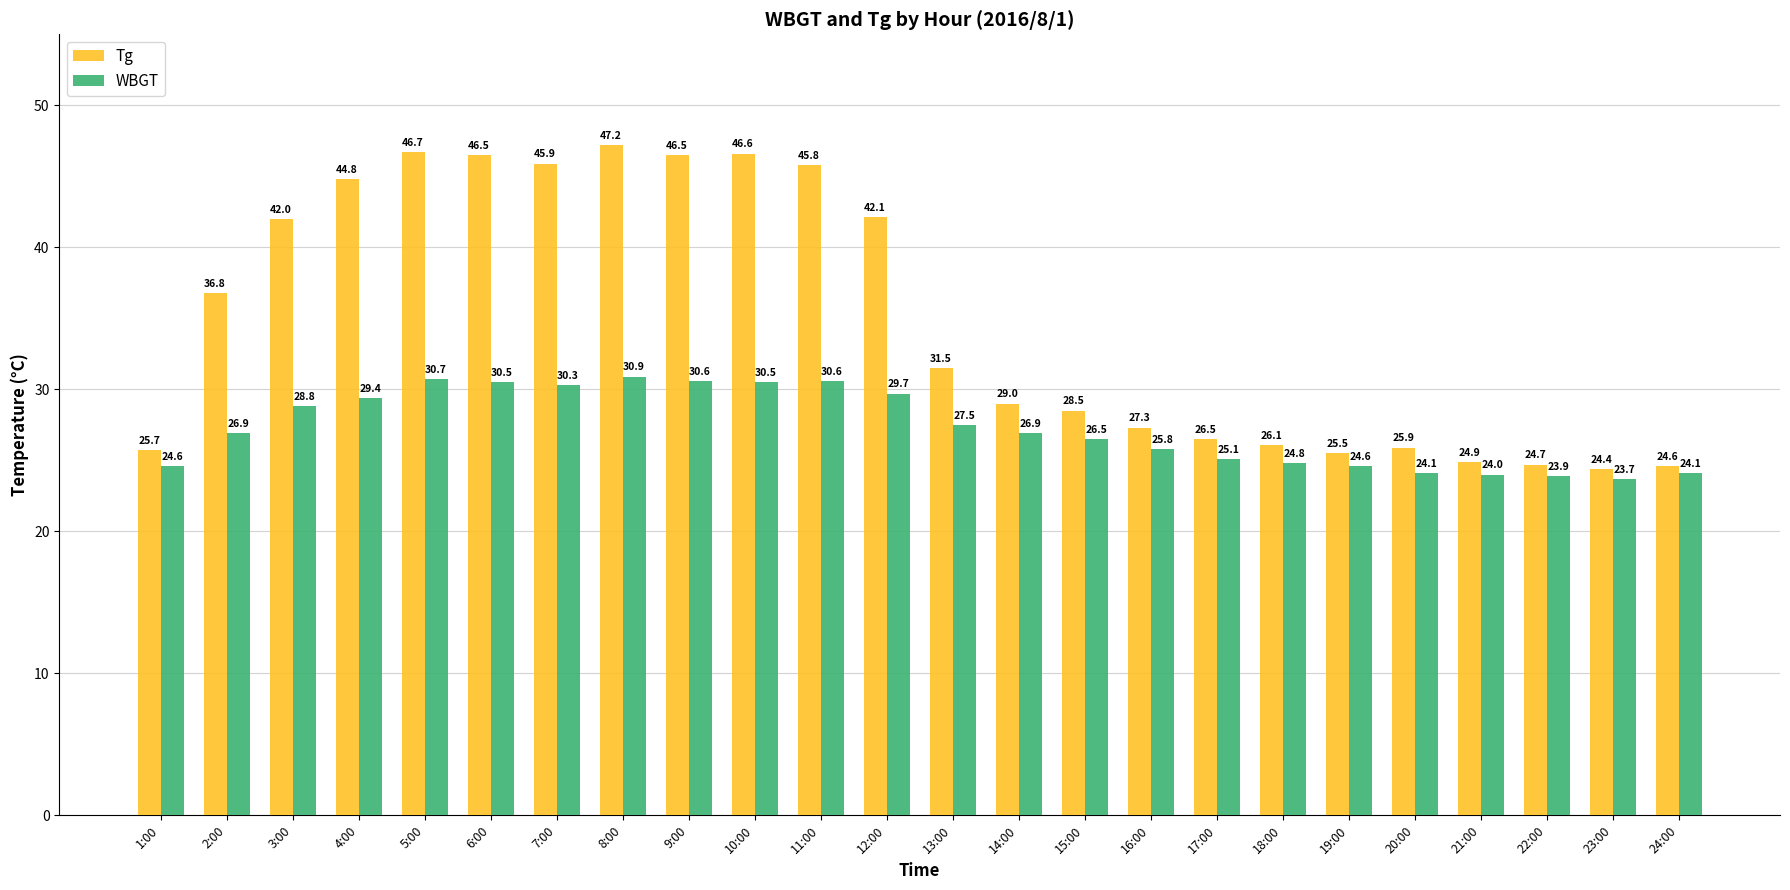

How many groups of bars are there?

24